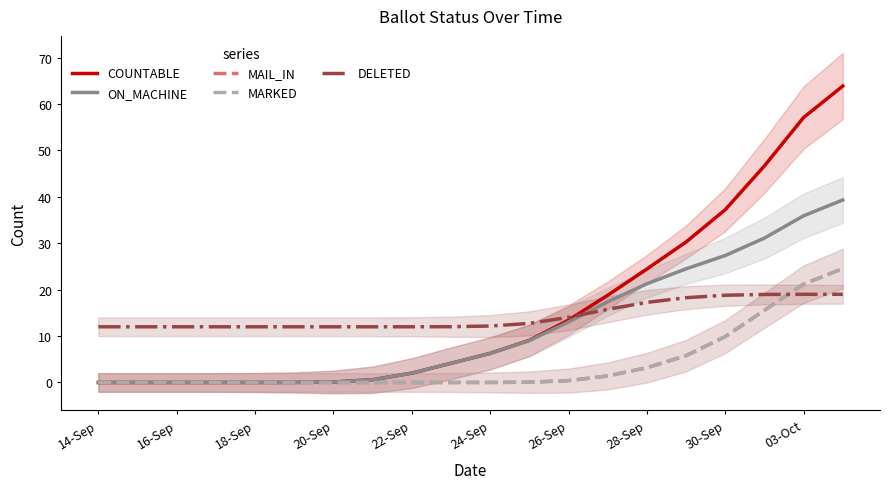

True or false: MARKED and MAIL_IN cross at least once.

False